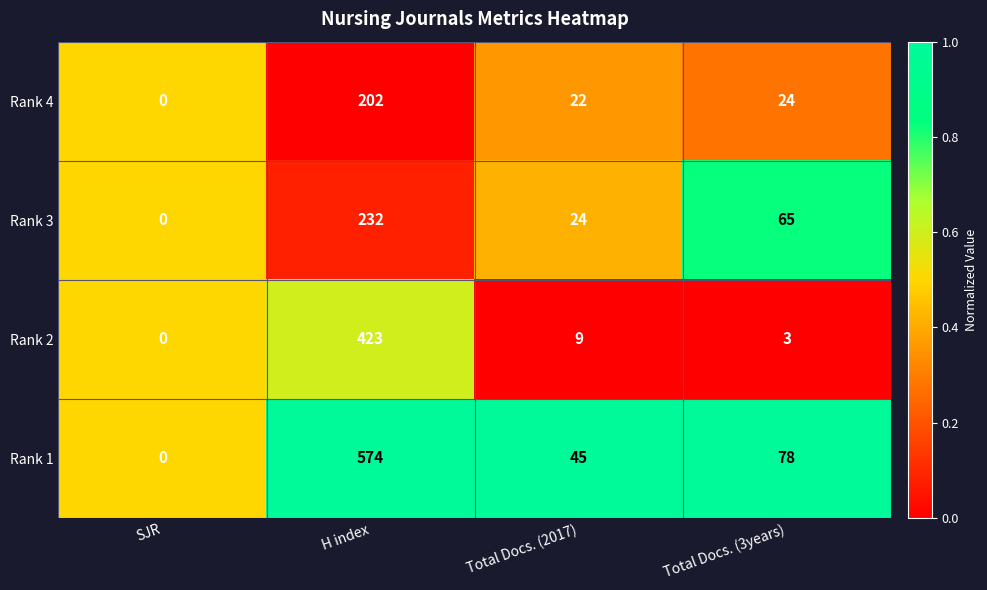

What is the difference between the highest and lowest values at H index?

372